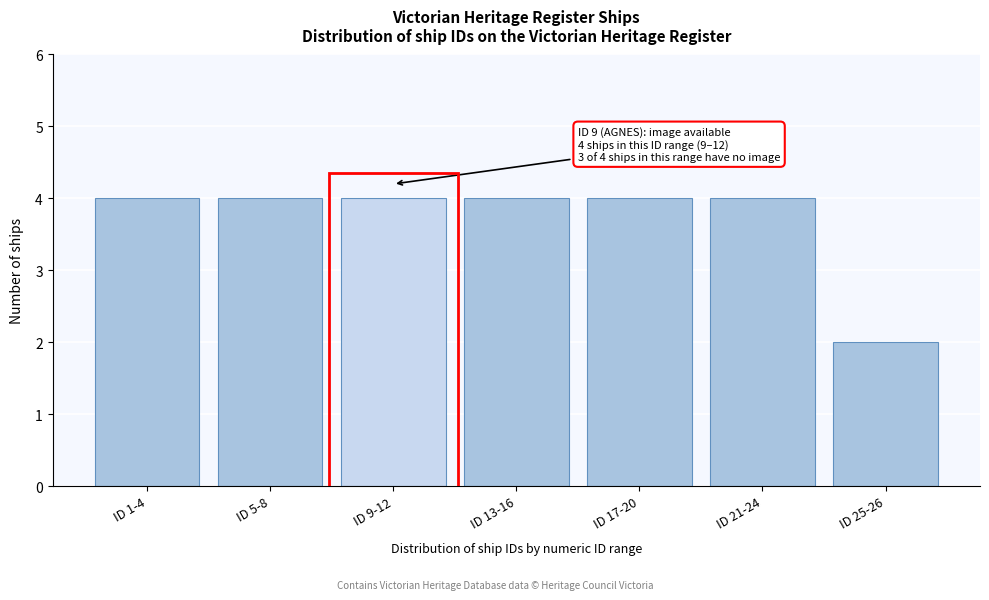

Reading right to left, what are all the values shown in this chart?

ID 25-26=2	ID 21-24=4	ID 17-20=4	ID 13-16=4	ID 9-12=4	ID 5-8=4	ID 1-4=4